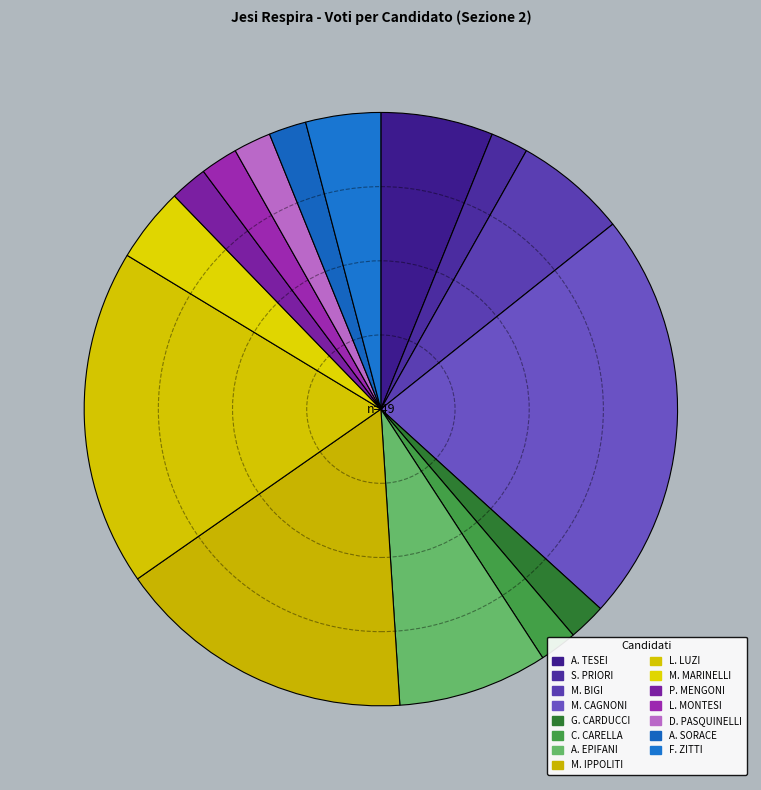

Count the number of slices in the pie.

15